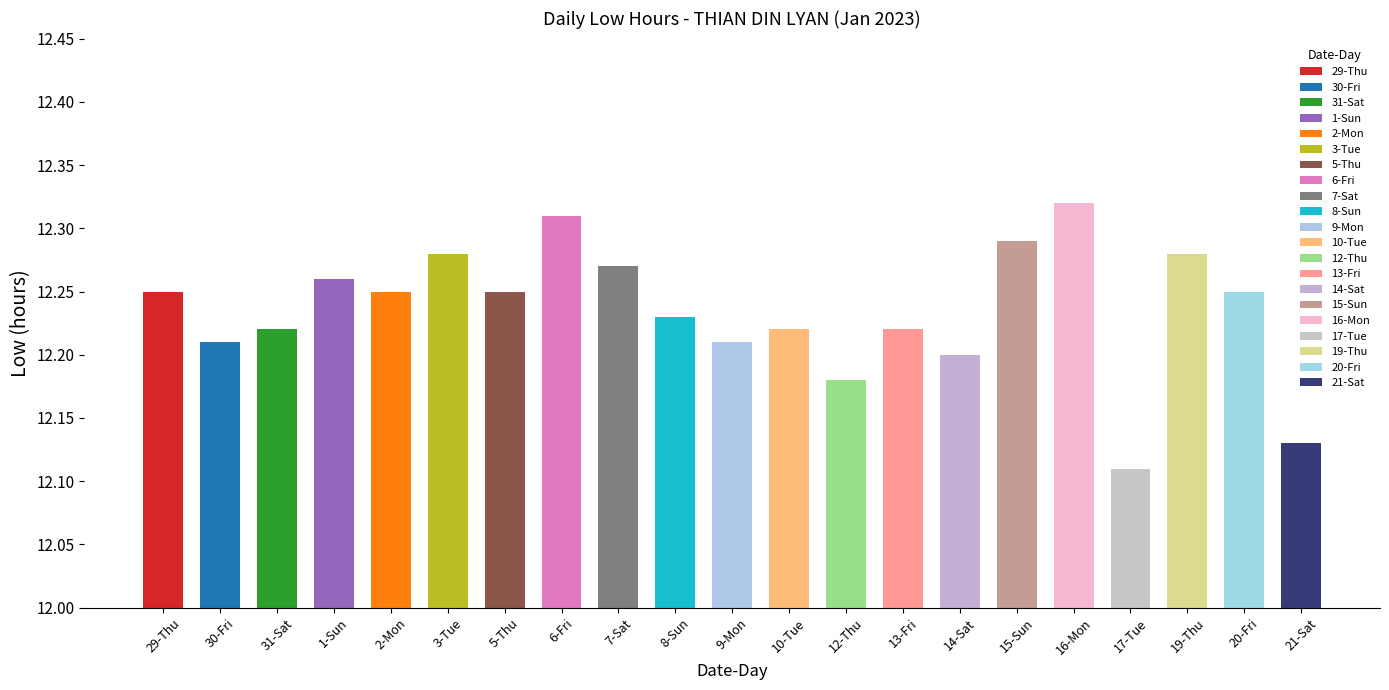

Which label corresponds to the smallest value in the chart?

17-Tue